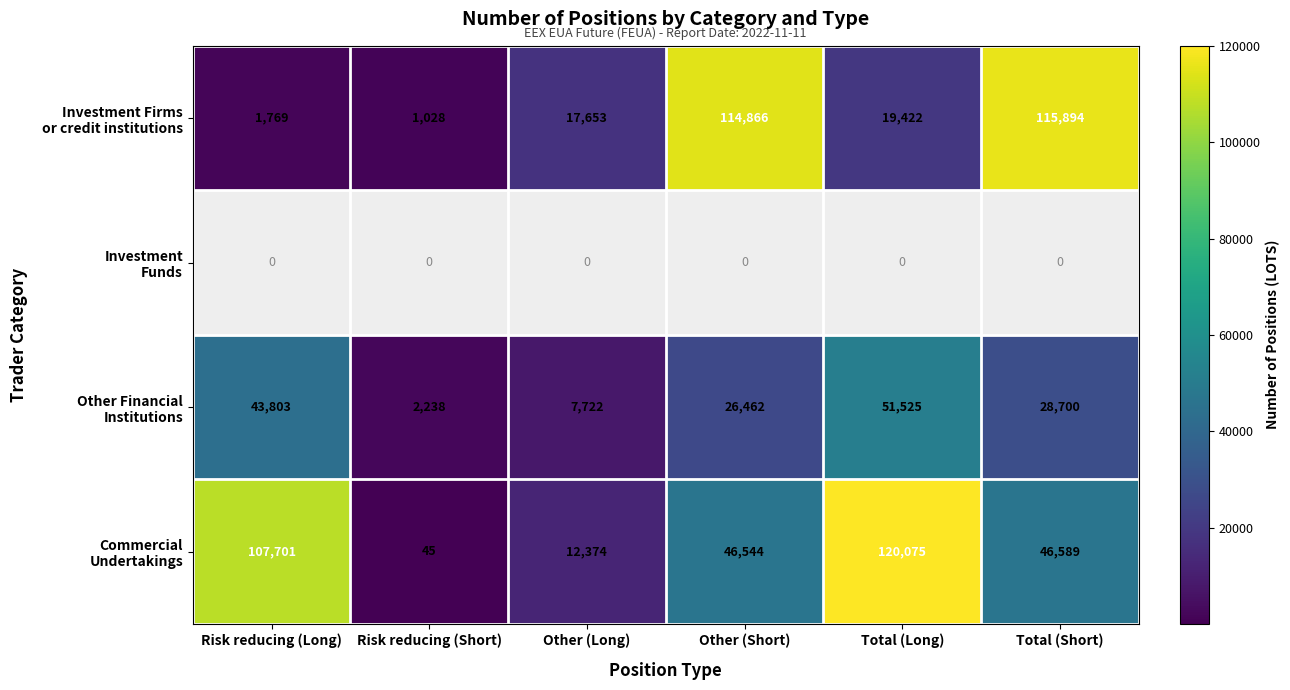

Between Other (Short) and Total (Long), which series saw the biggest shift?

Investment Firms or credit institutions